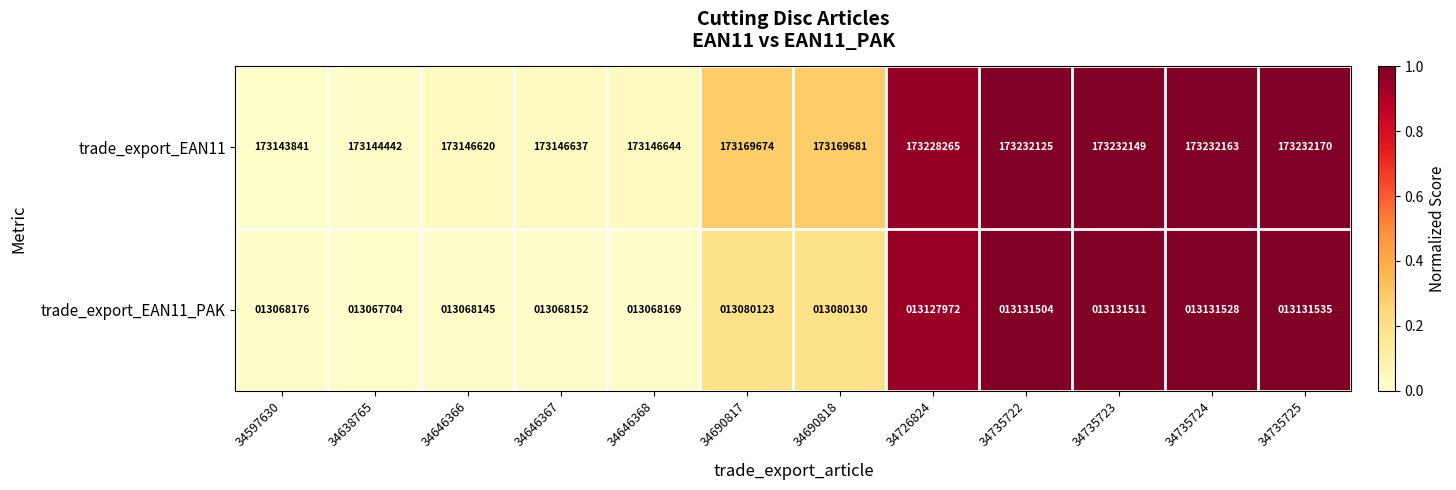

What is the sum of all trade_export_EAN11 values?

2078224411